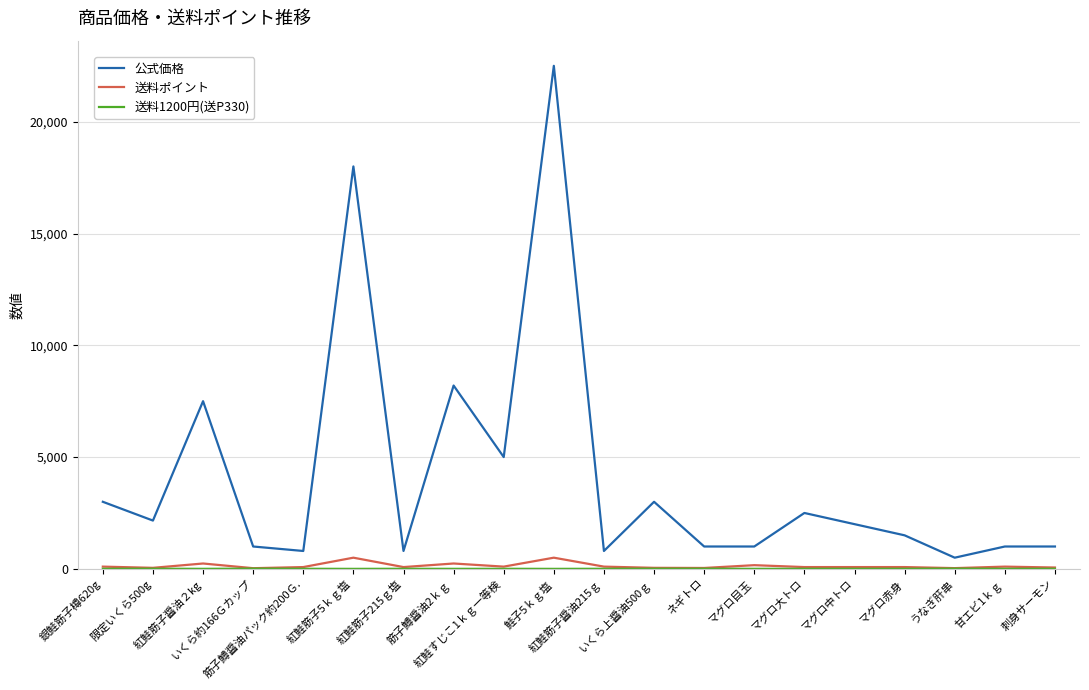

What is the maximum value for 公式価格?

22500